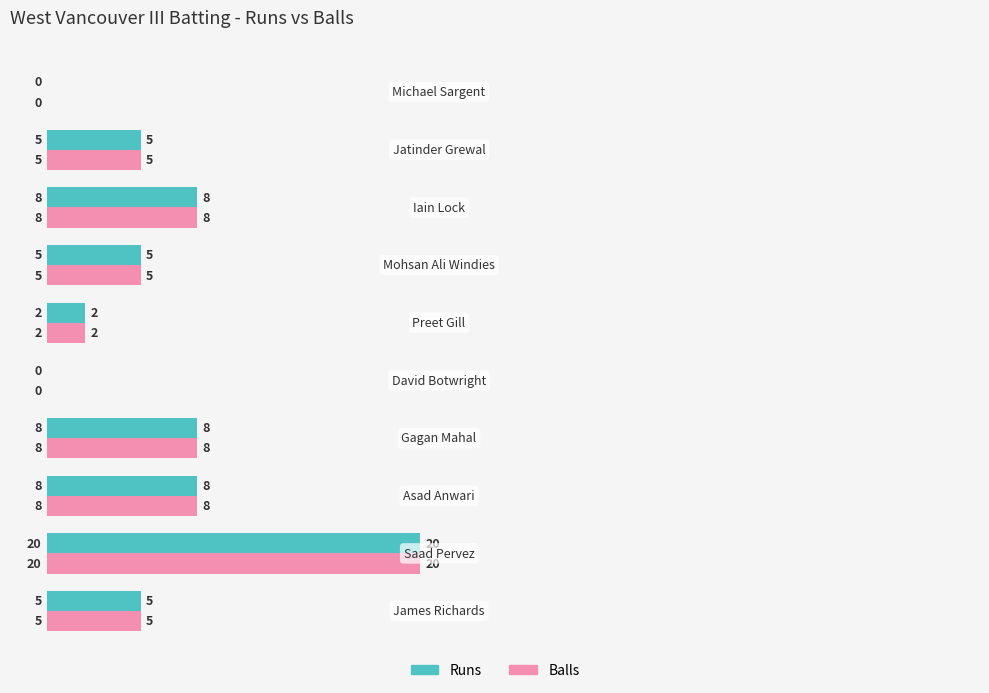

What is the maximum value shown in the chart?

20